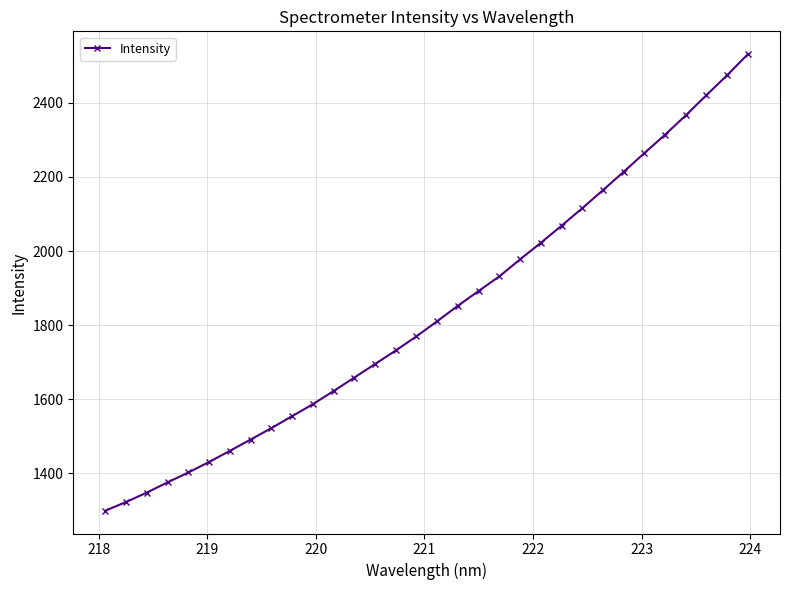

What is the sum of all values?

58692.4